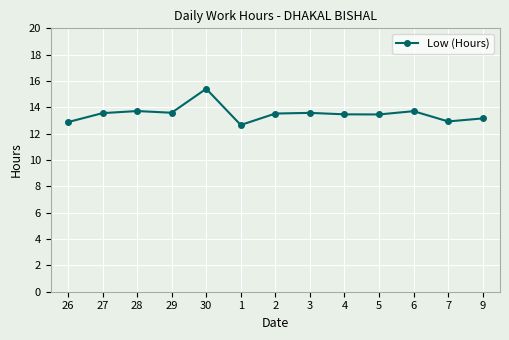

What is the smallest value displayed?

12.7